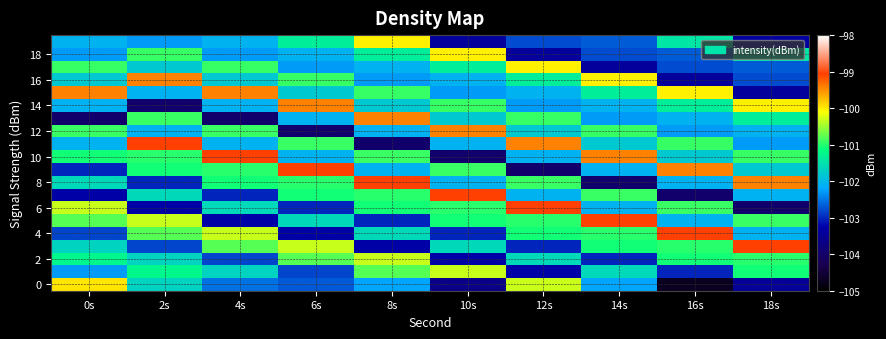

How many distinct data groups are displayed?

20